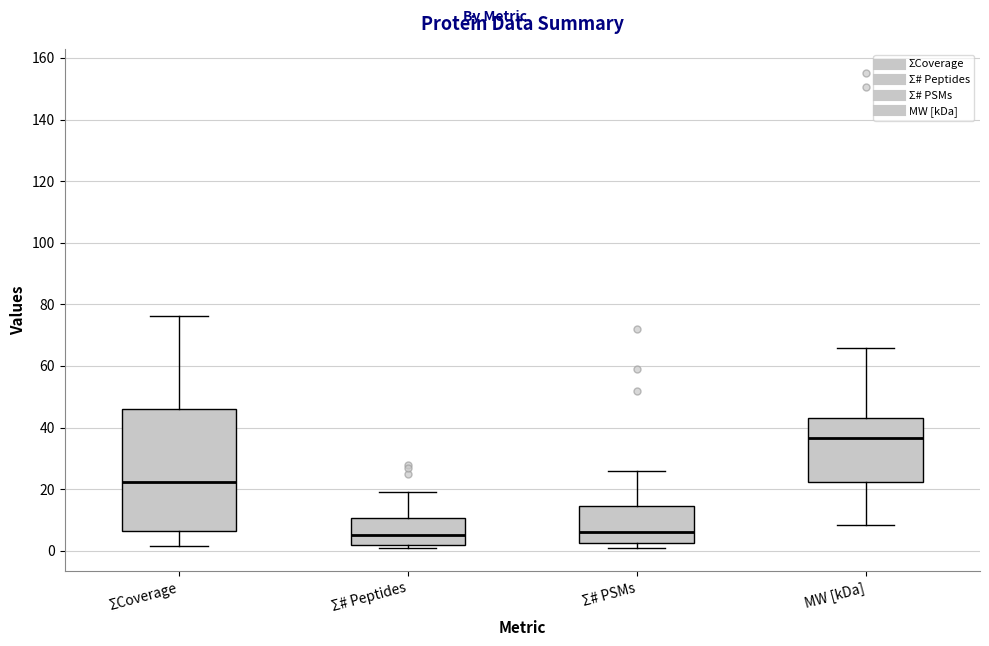

Reading left to right, transcribe this box plot: for each box, give where its median line is, the range the box spans, and where its two whiskers end, as read against the y-axis. The values are not printed on the chart, so give them approximately, as read against the axis.

ΣCoverage: median 22, box 6 to 46, whiskers 2 to 76
Σ# Peptides: median 6, box 2 to 10, whiskers 2 (just below the box's lower edge) to 20
Σ# PSMs: median 6, box 2 to 14, whiskers 2 (just below the box's lower edge) to 26
MW [kDa]: median 36, box 22 to 44, whiskers 8 to 66